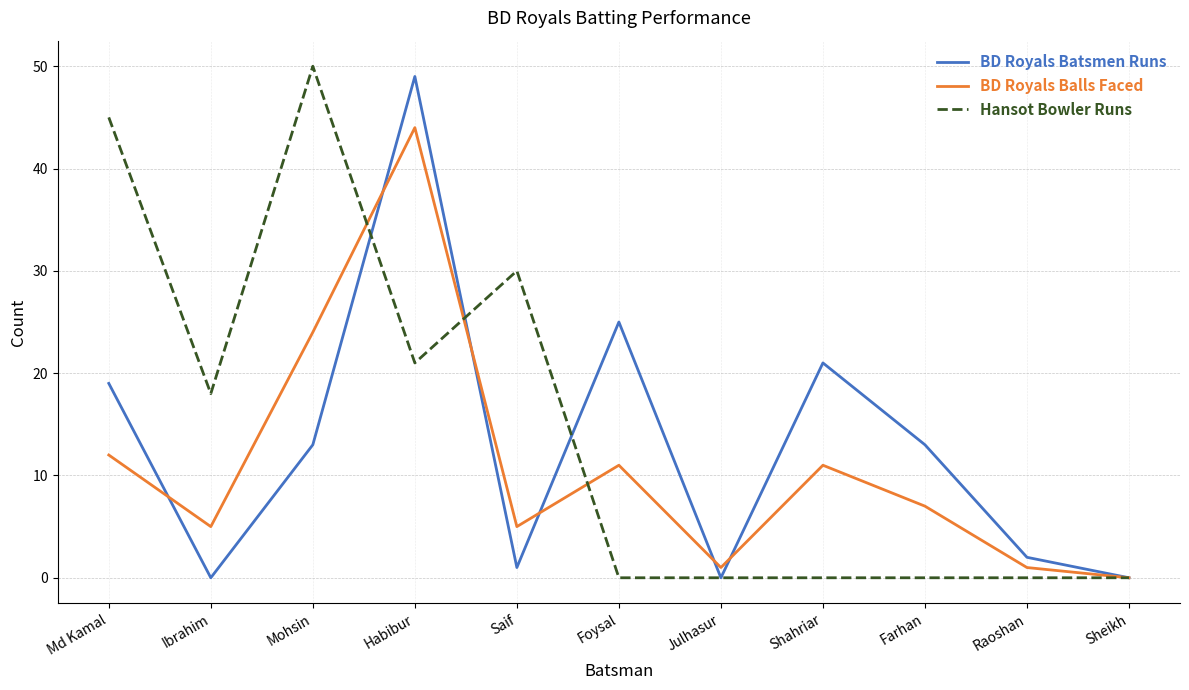

Reading left to right, what are all the values shown in this chart?

BD Royals Batsmen Runs: 19	0	13	49	1	25	0	21	13	2	0
BD Royals Balls Faced: 12	5	24	44	5	11	1	11	7	1	0
Hansot Bowler Runs: 45	18	50	21	30	0	0	0	0	0	0